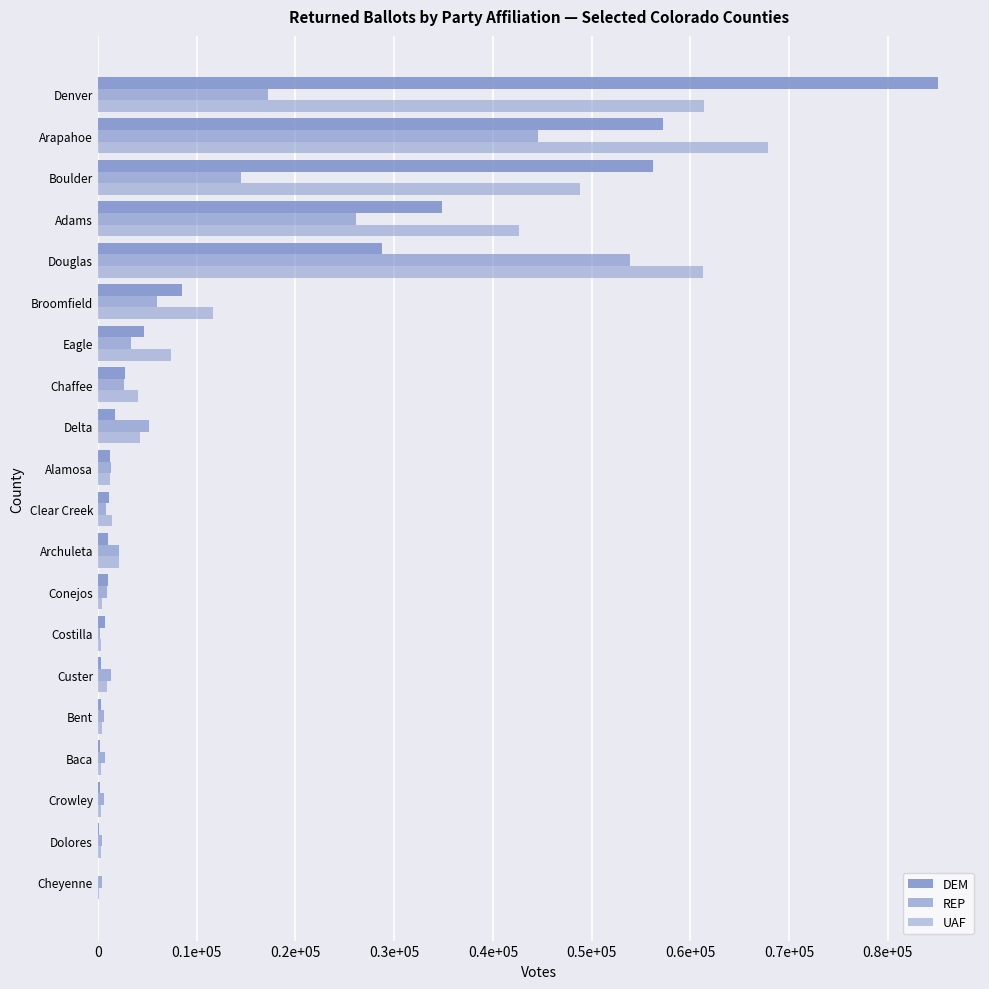

How many data points in DEM are less than 1206?

10